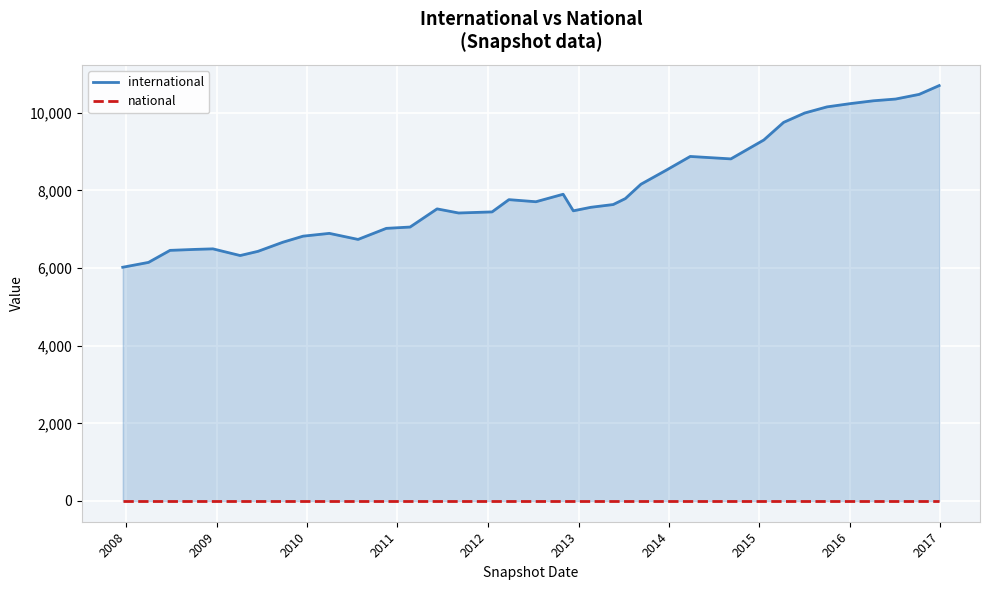

List the series in order of their overall mean, lowest first.

national, international